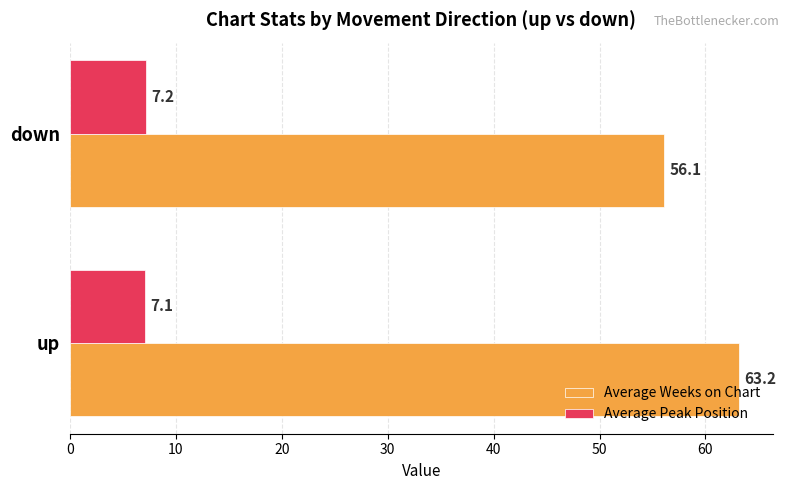

What value does the Average Peak Position series have at up?

7.1